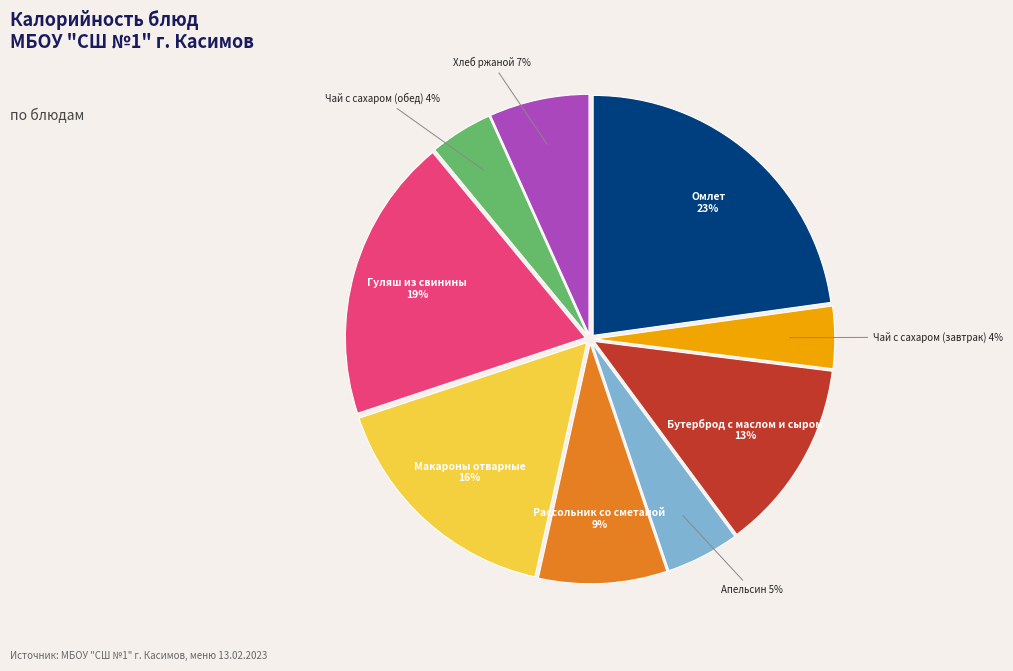

What is the ratio of the value at Омлет to the value at Макароны отварные?

1.4